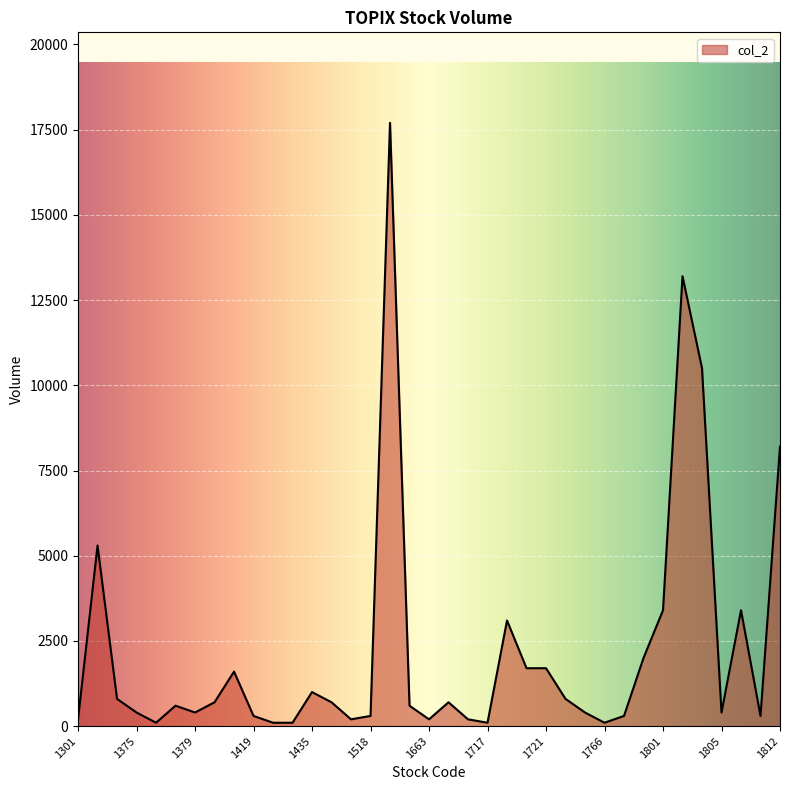

What is the greatest value displayed?

17700